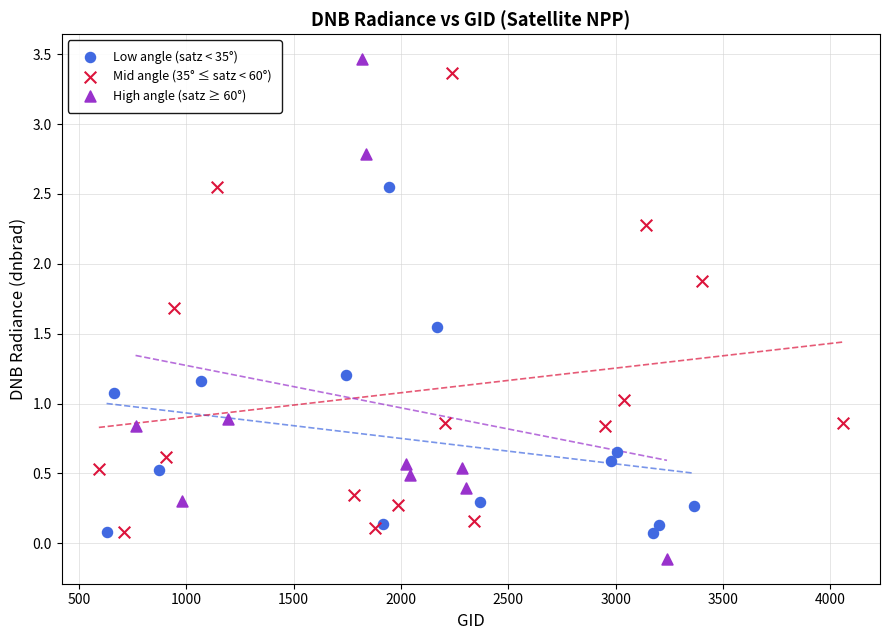

Which series reaches the minimum Y coordinate?

High angle (satz ≥ 60°)